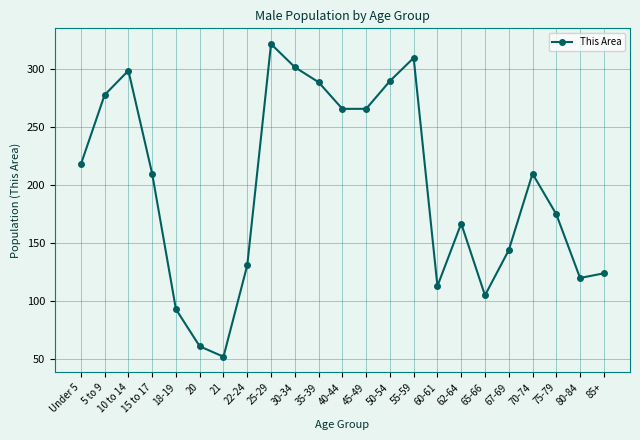

Is it true that the value at 67-69 is 247?

False